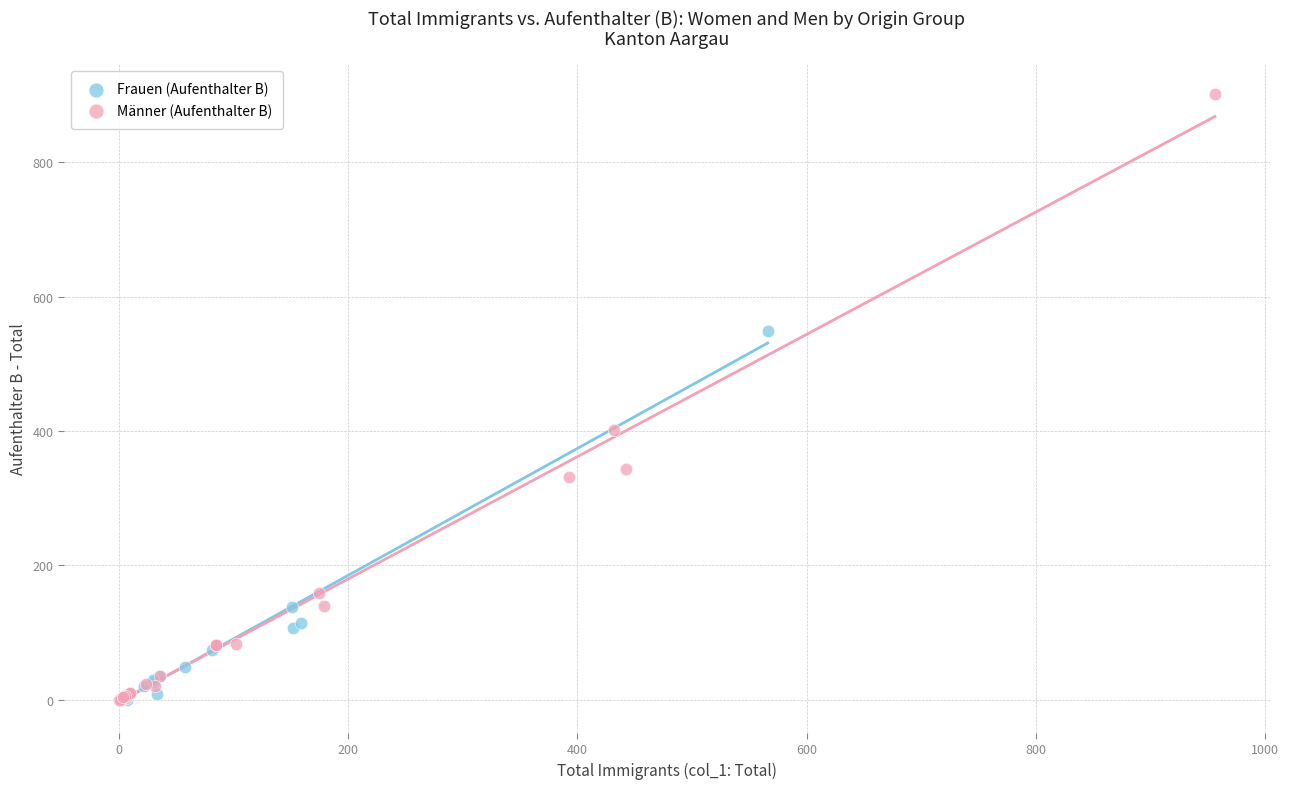

Which series reaches the maximum Y coordinate?

Männer (Aufenthalter B)